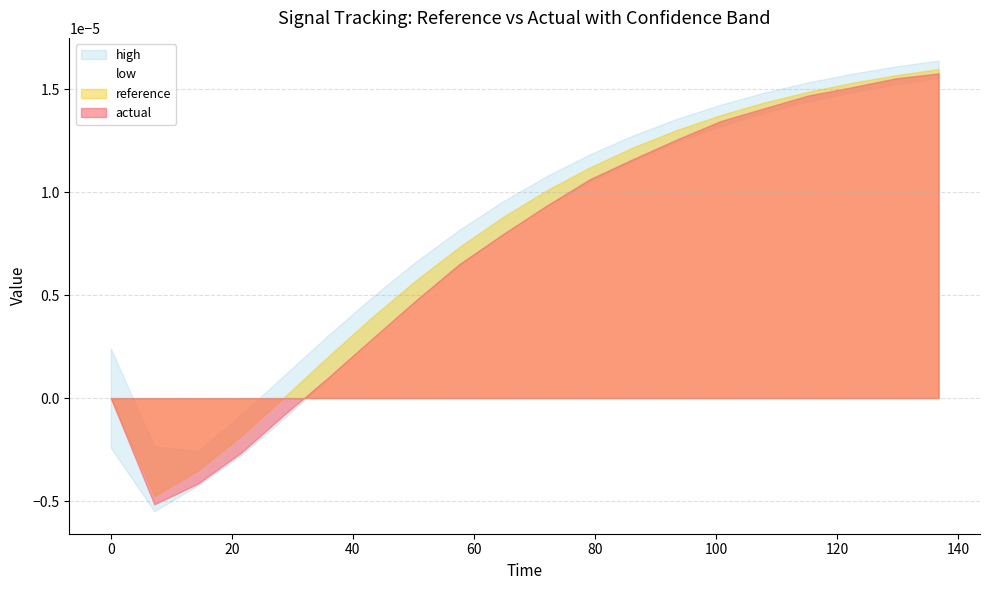

How many lines are shown in the chart?

4